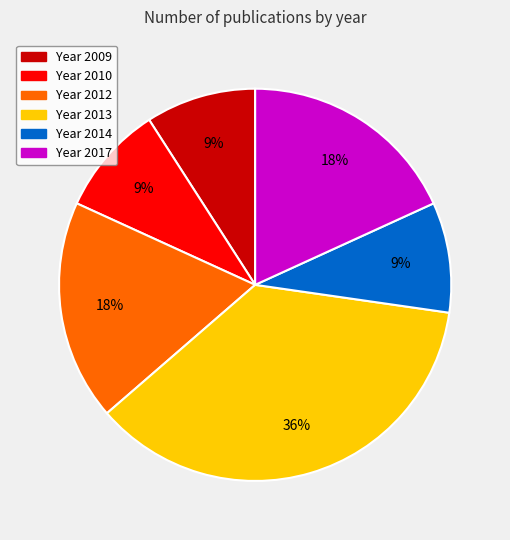

Count the number of slices in the pie.

6